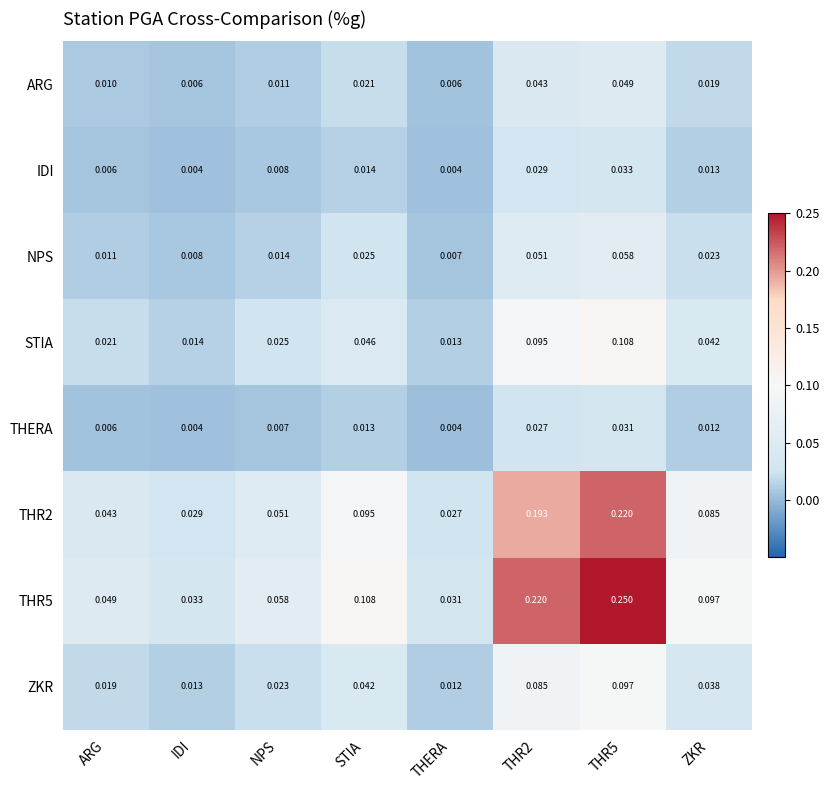

Count the number of categories in the chart.

8